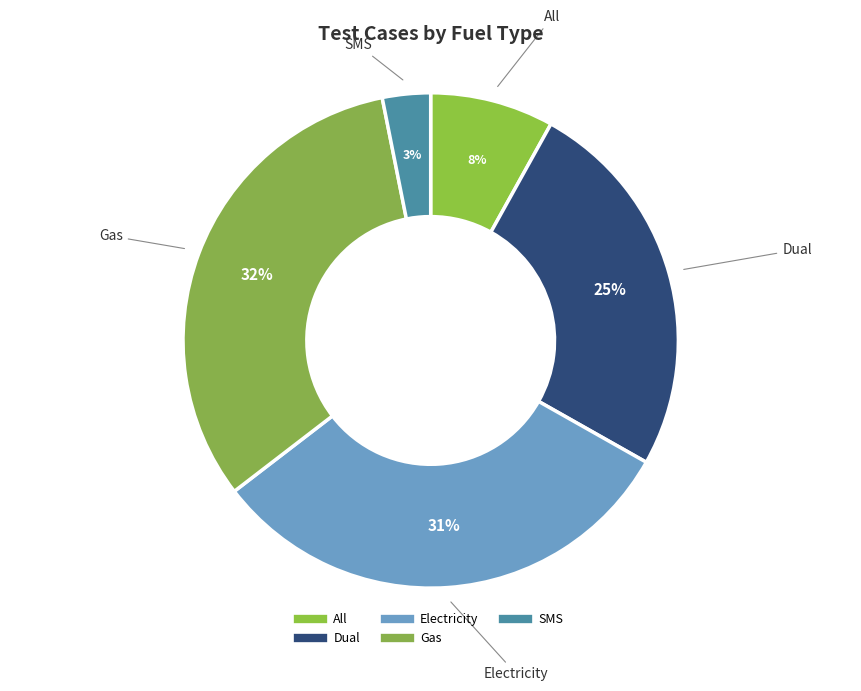

How many segments does this pie chart have?

5